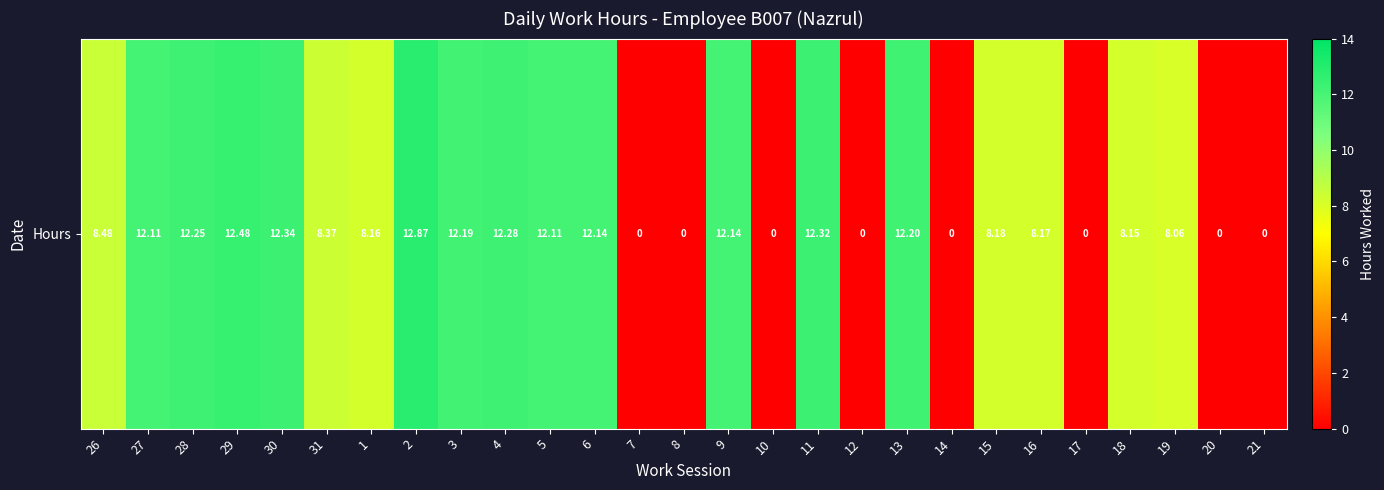

At which label does the data first exceed 8?

26